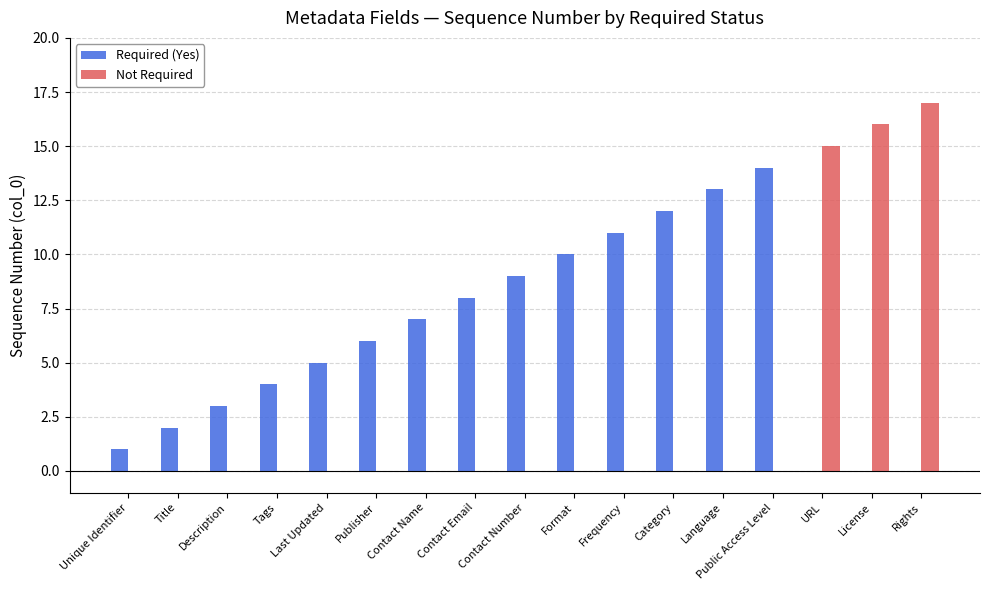

What is the sum of the Required (Yes) values at Category and Rights?

12